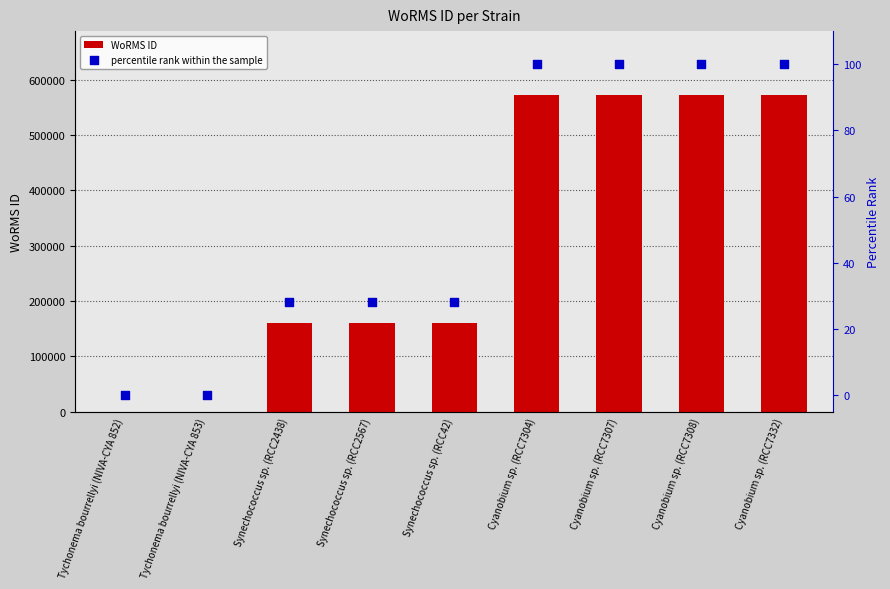

Which series contains the lowest Y value?

WoRMS ID